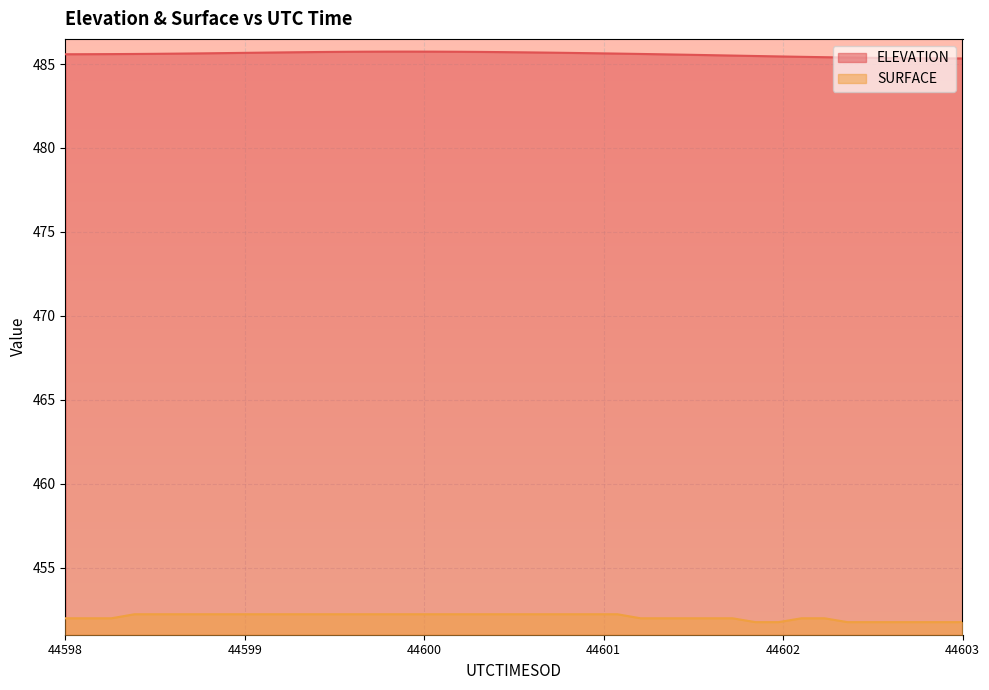

What is the difference between the ELEVATION values at 44598.6778 and 44600.5978?

0.1